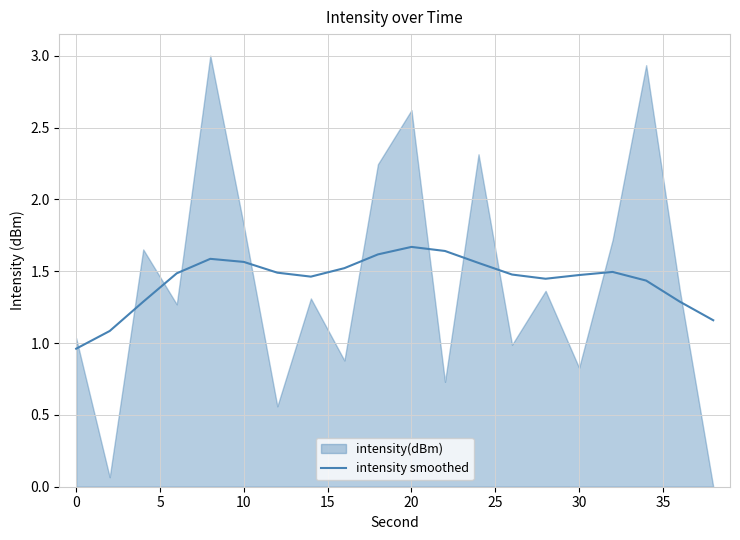

The value at 35 is 1.5. True or false?

True